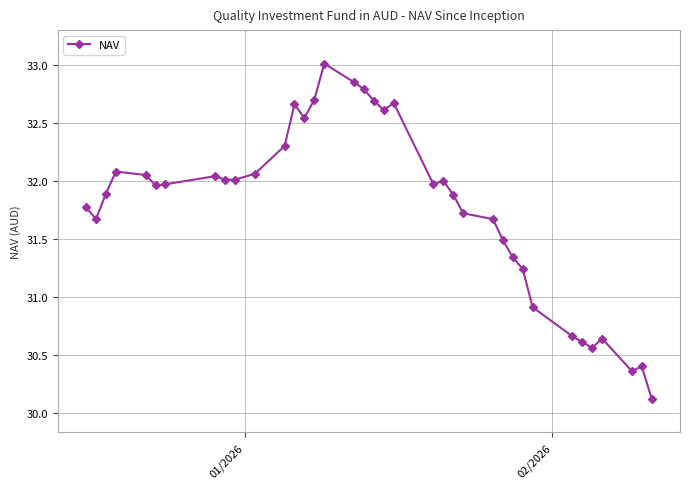

What is the sum of all values?

1175.9